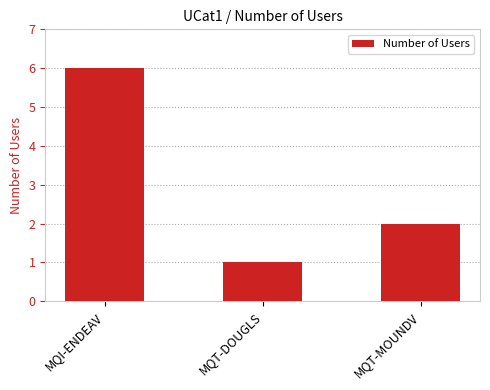

What is the label of the 1st bar from the left?

MQI-ENDEAV